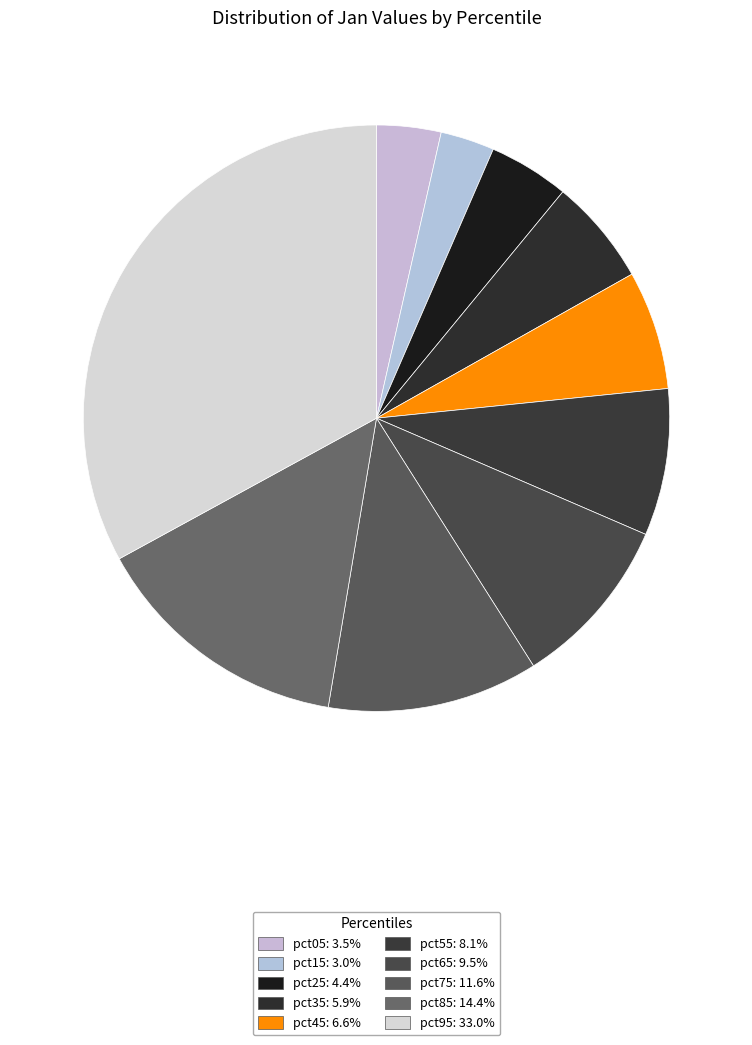

To the nearest percent, what is the difference between the pct65 and pct95 slice percentages?

23%